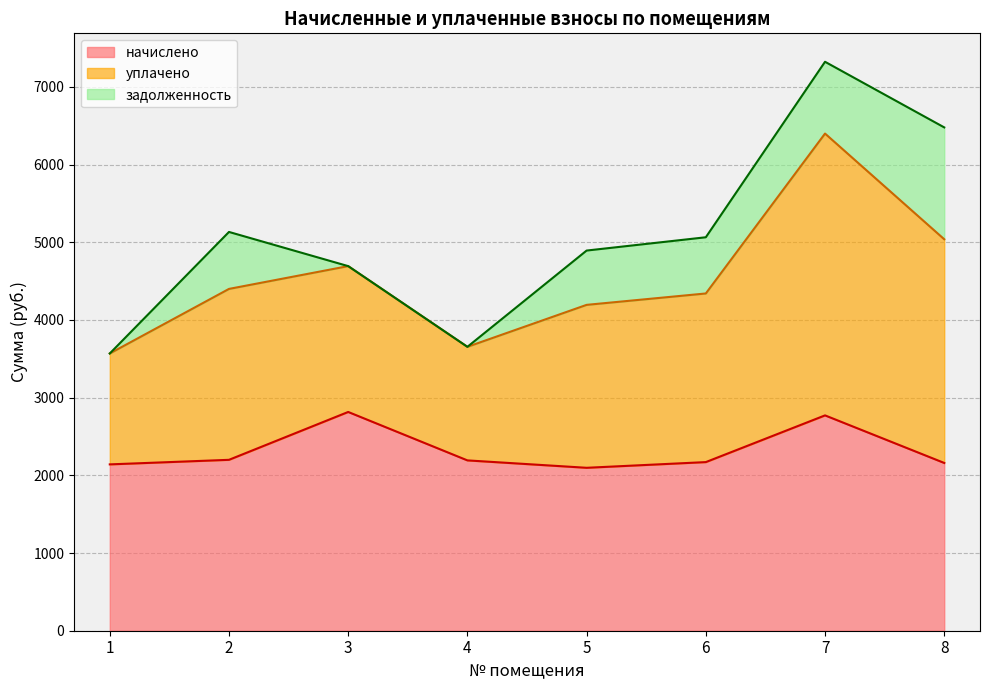

What is the value of the начислено point at the 8th from the left?

2159.3